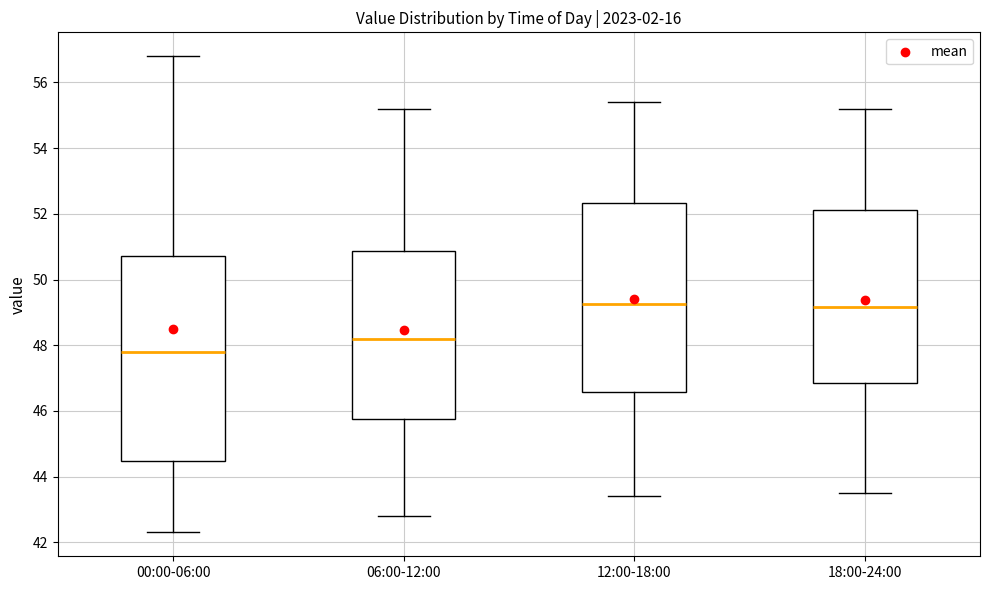

Reading left to right, read every box against the y-axis: the position of its median line, the range the box covers, and the ends of its whiskers. The values are not printed on the chart, so give them approximately, as read against the axis.

00:00-06:00: median 47.8, box 44.4 to 50.8, whiskers 42.4 to 56.8
06:00-12:00: median 48.2, box 45.8 to 50.8, whiskers 42.8 to 55.2
12:00-18:00: median 49.2, box 46.6 to 52.4, whiskers 43.4 to 55.4
18:00-24:00: median 49.2, box 46.8 to 52.2, whiskers 43.6 to 55.2